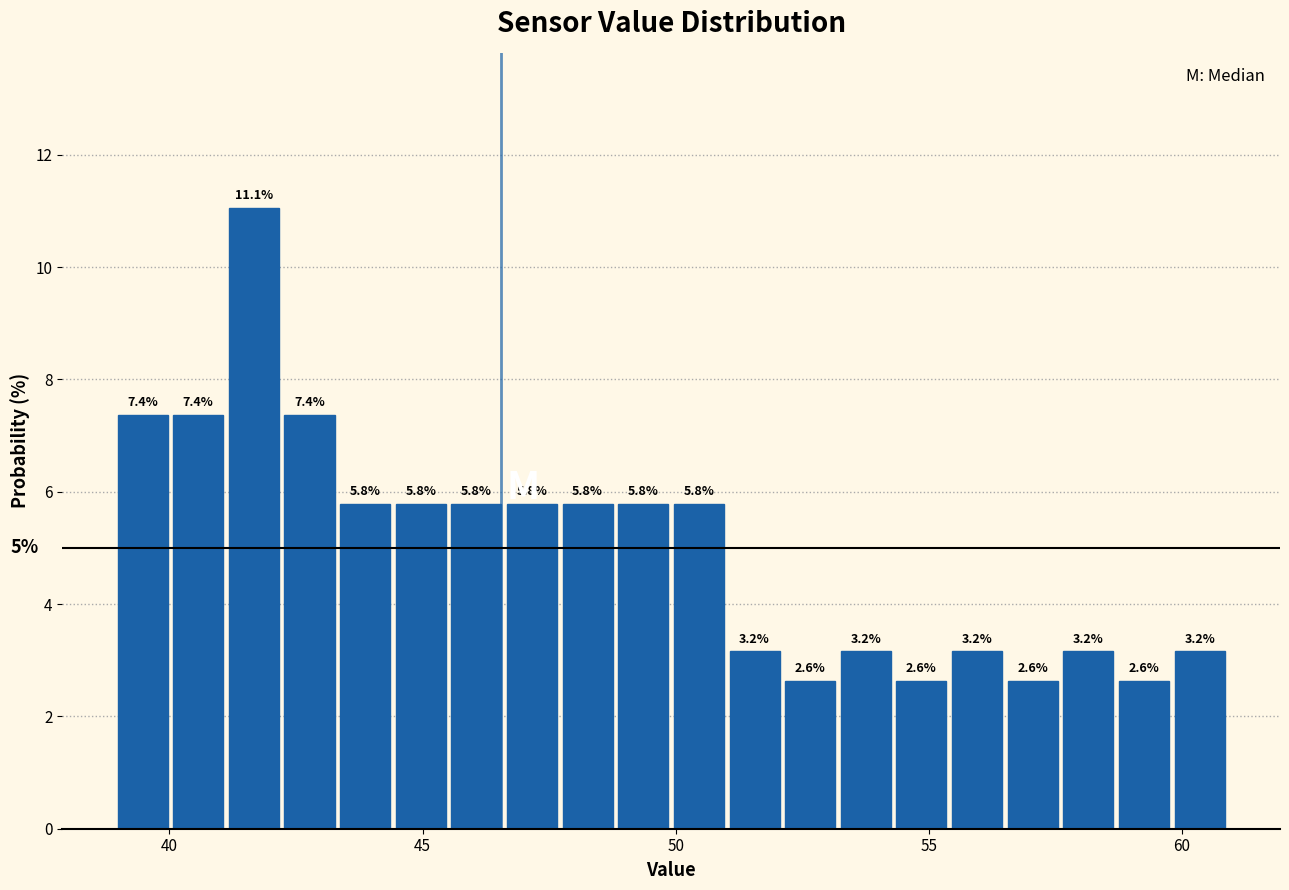

Around what value on the x-axis is the tallest bar? Give the approximate position of its centre, as read against the axis.

41.5